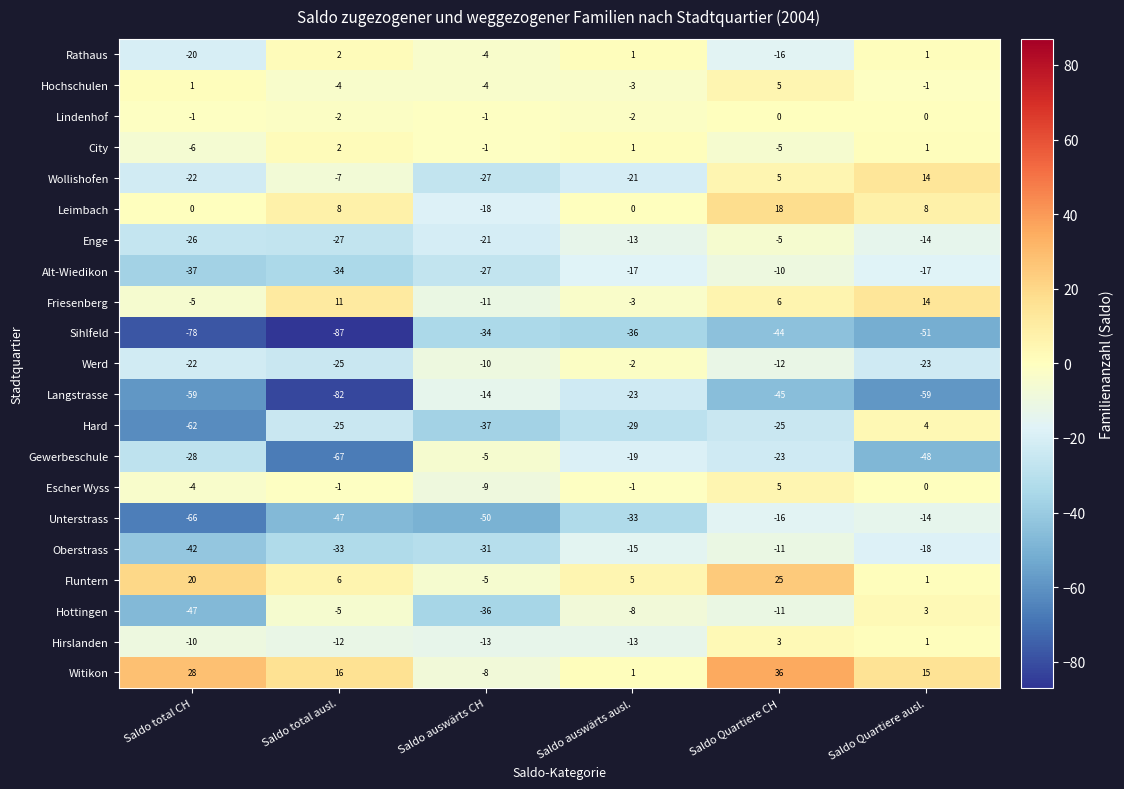

Which series has the largest range (max minus min)?

Langstrasse